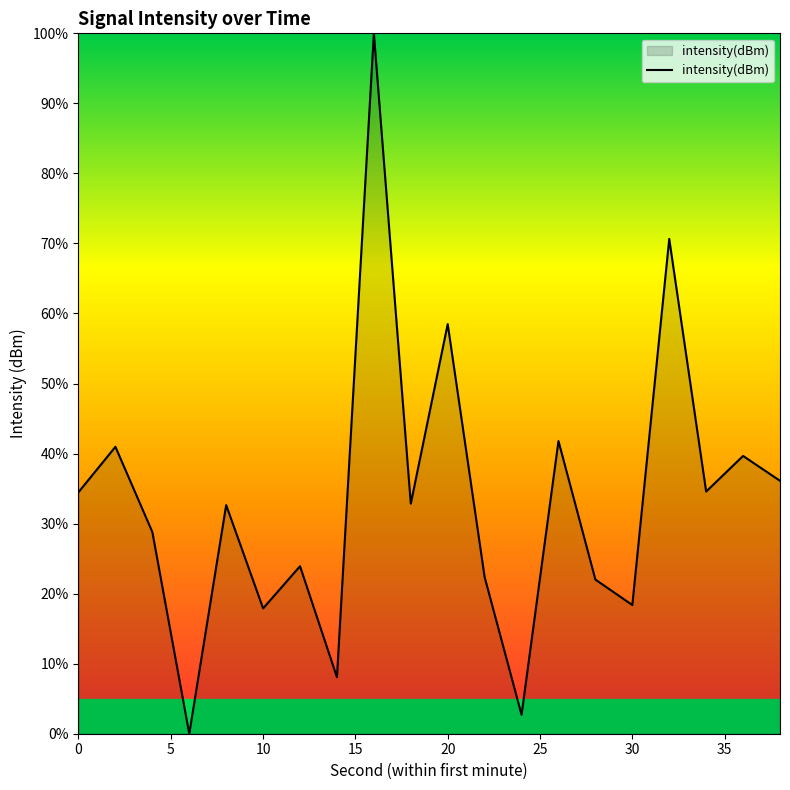

How many values are above zero?

19